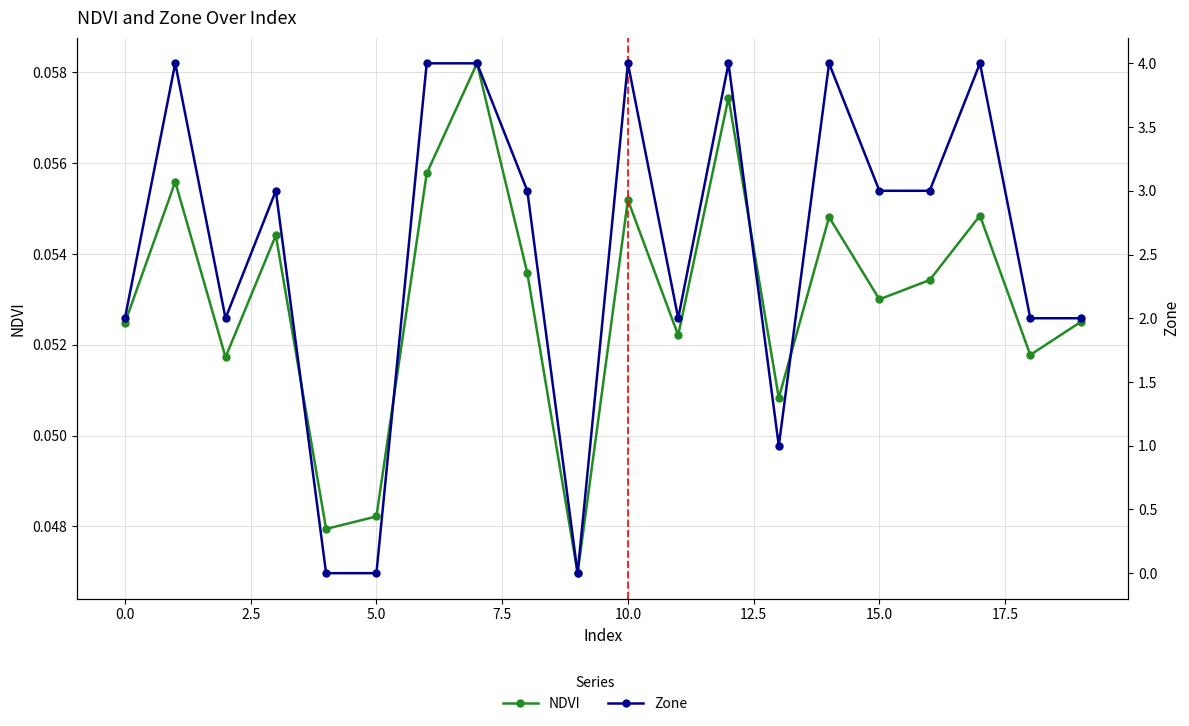

How many NDVI values are between 0 and 1?

20